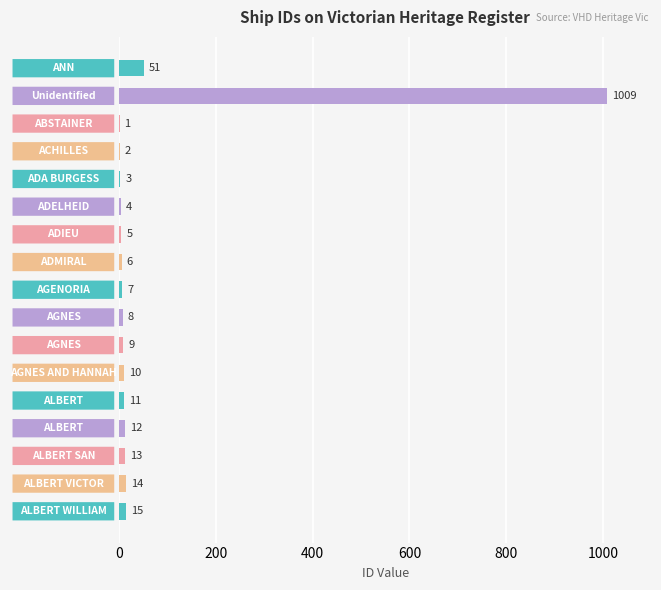

What is the maximum value shown in the chart?

1009